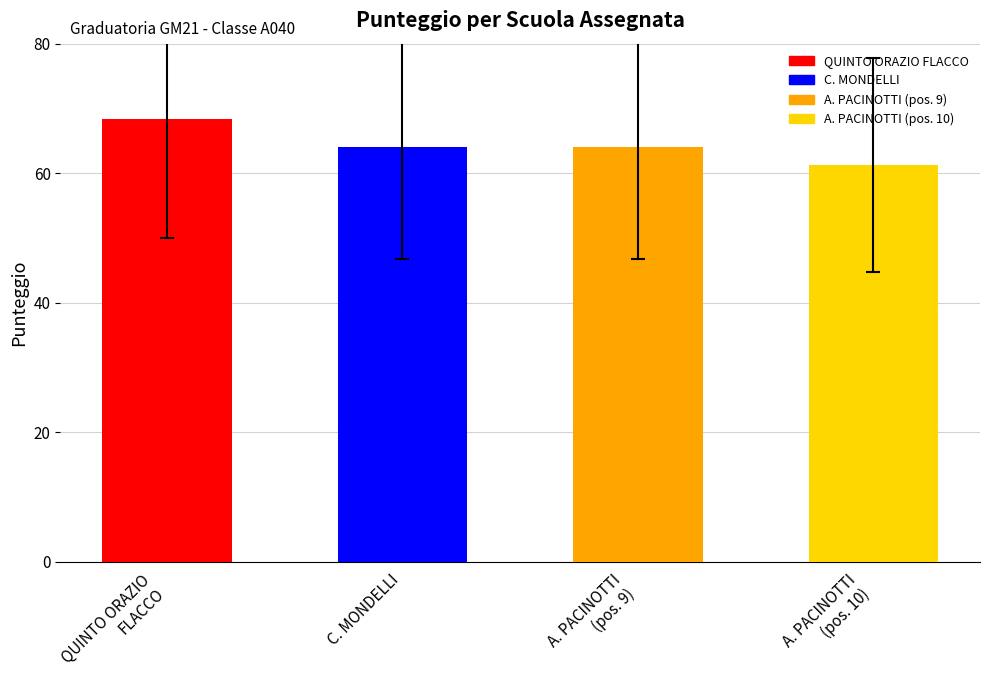

What is the sum of all values?

257.6